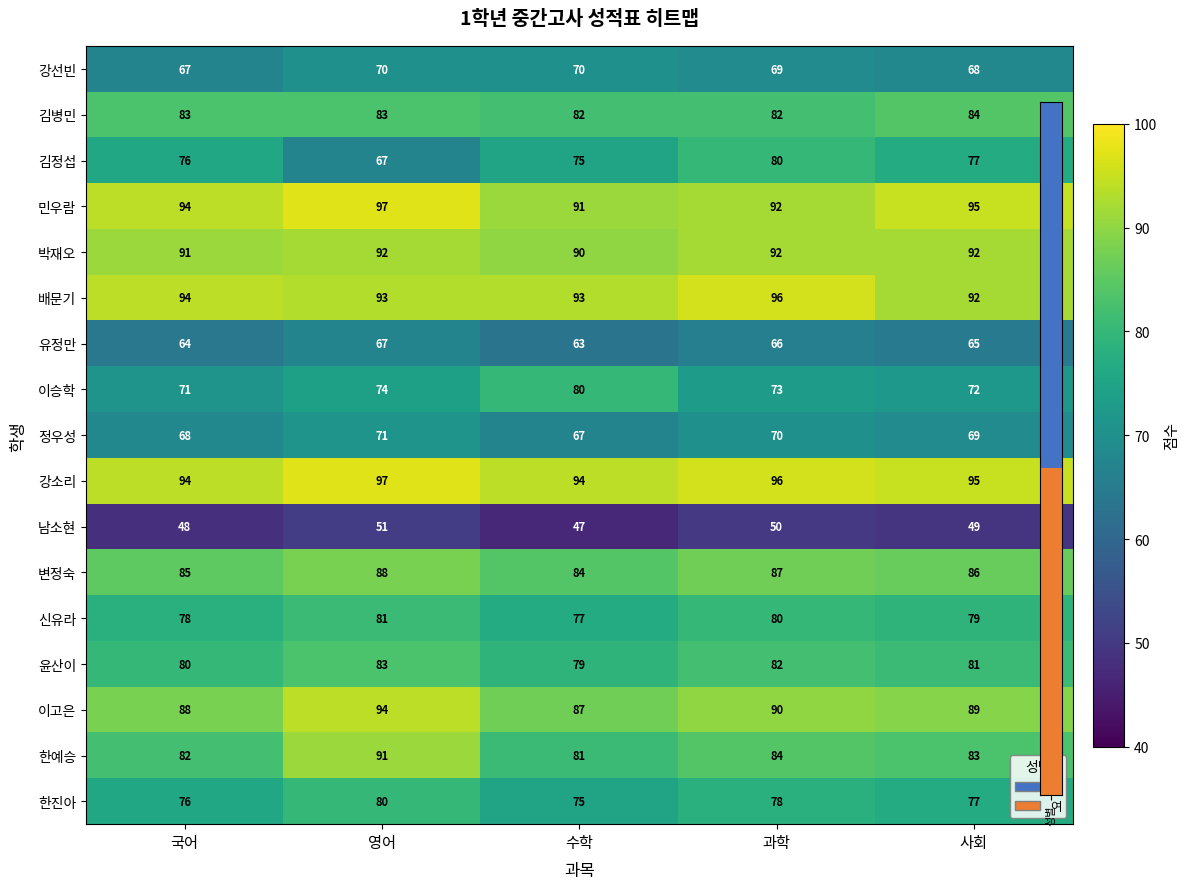

The 윤산이 series shows 81 at 사회. True or false?

True